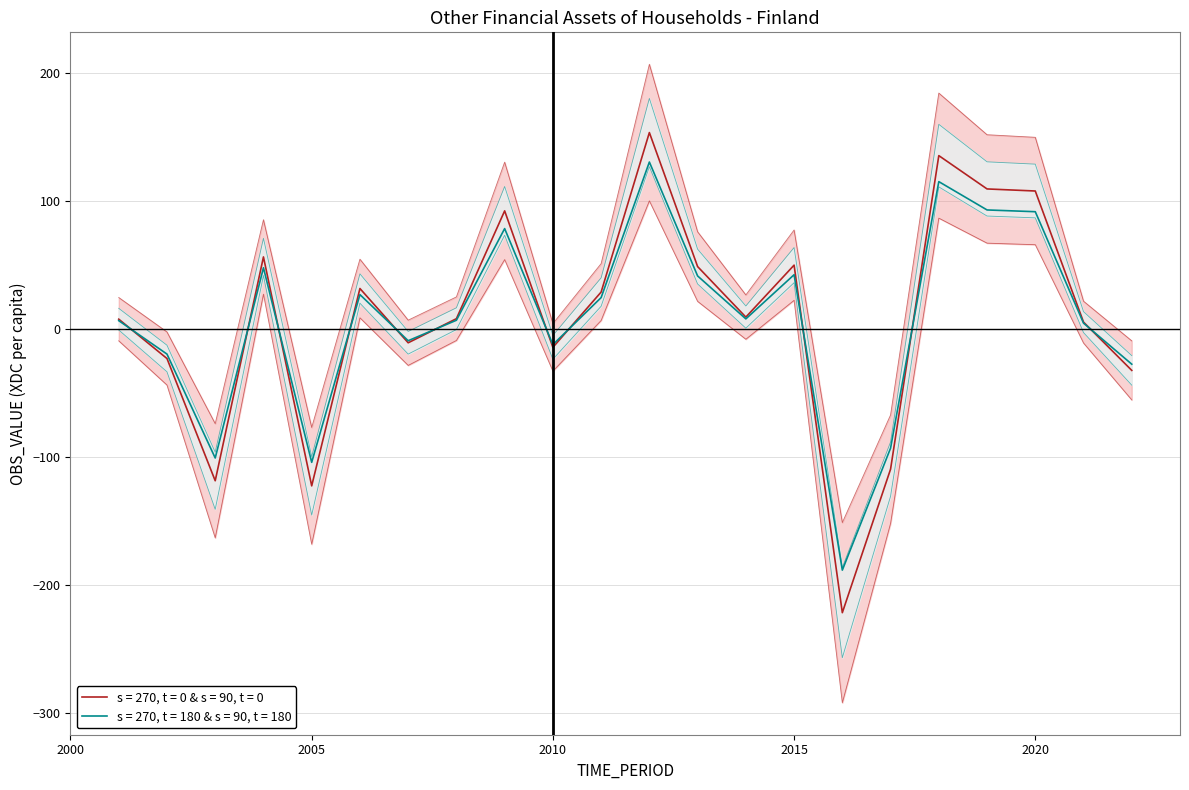

What is the sum of all values?

192.0